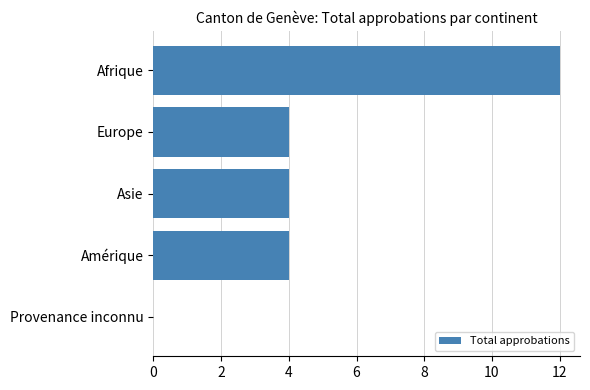

What is the ratio of the value at Europe to the value at Amérique?

1.0